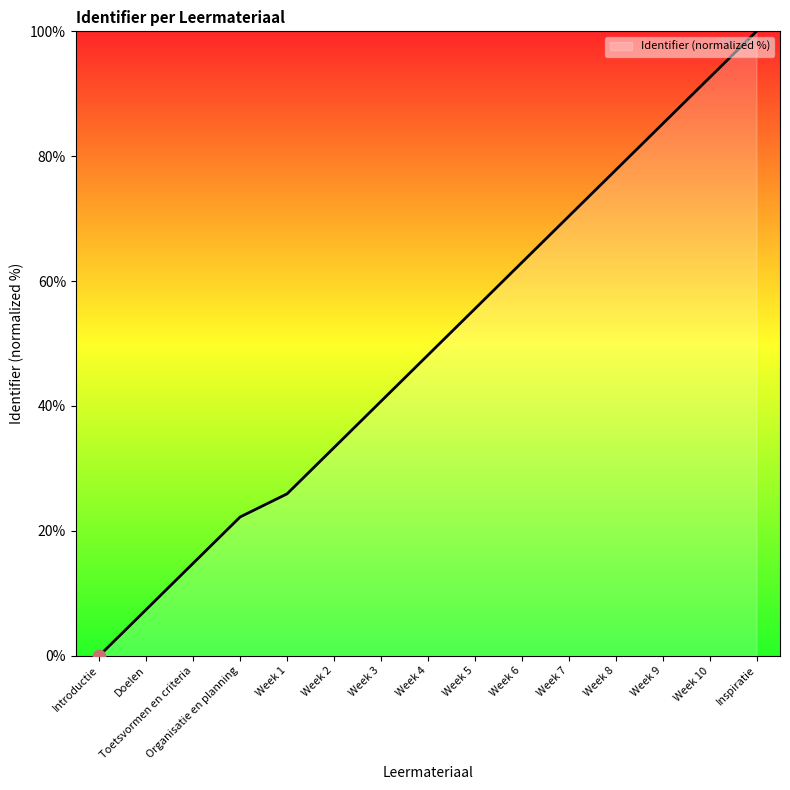

Between Inspiratie and Week 2, which is larger?

Inspiratie